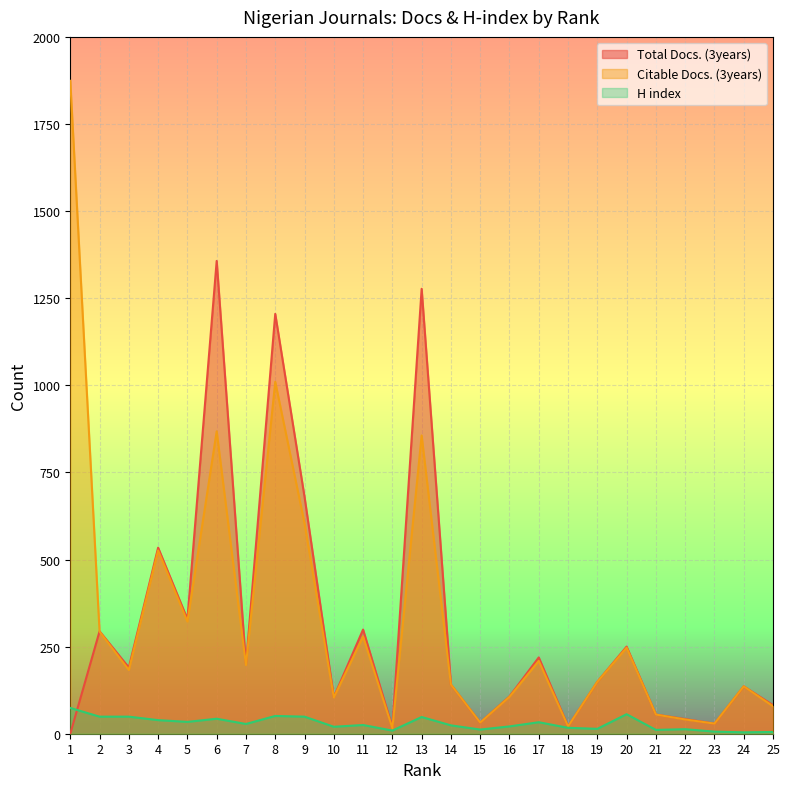

What is the difference between the second highest and second lowest values in the H index series?

51